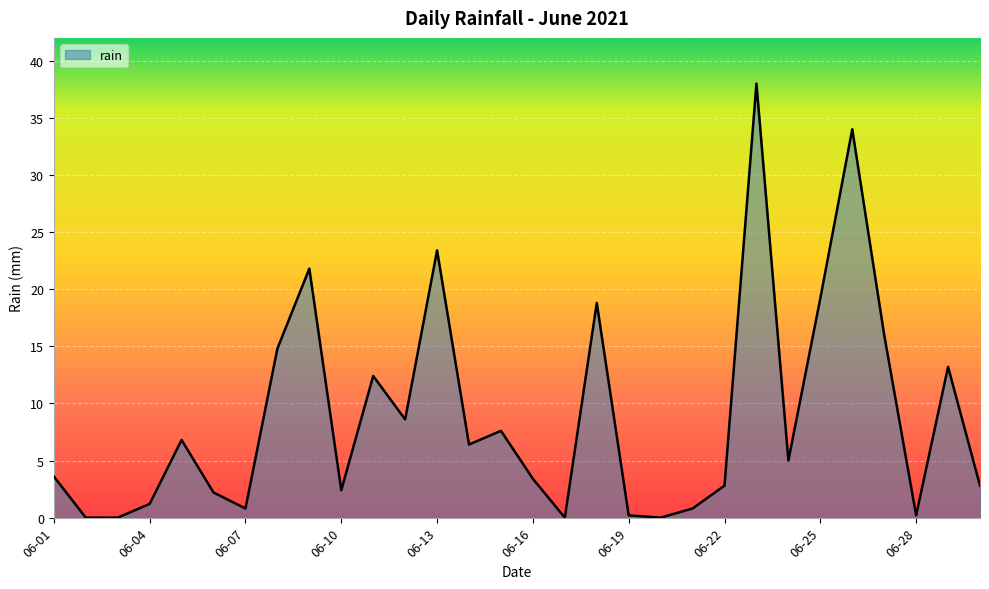

What is the difference between the maximum and minimum values?

38.0